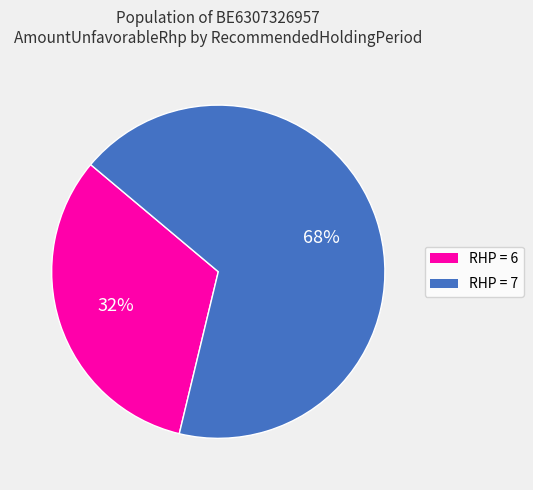

How many segments does this pie chart have?

2